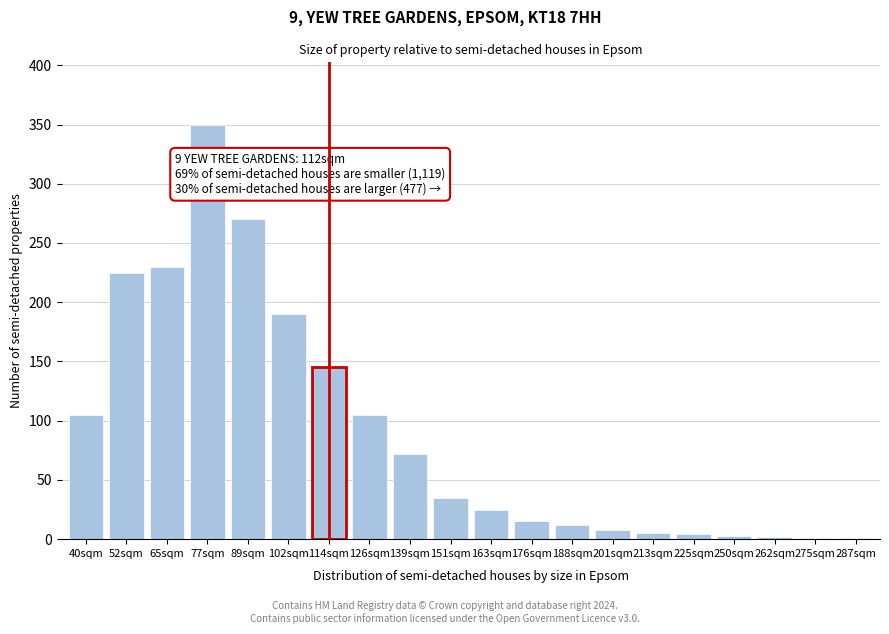

Where is the data nearest to the value 175?

102sqm